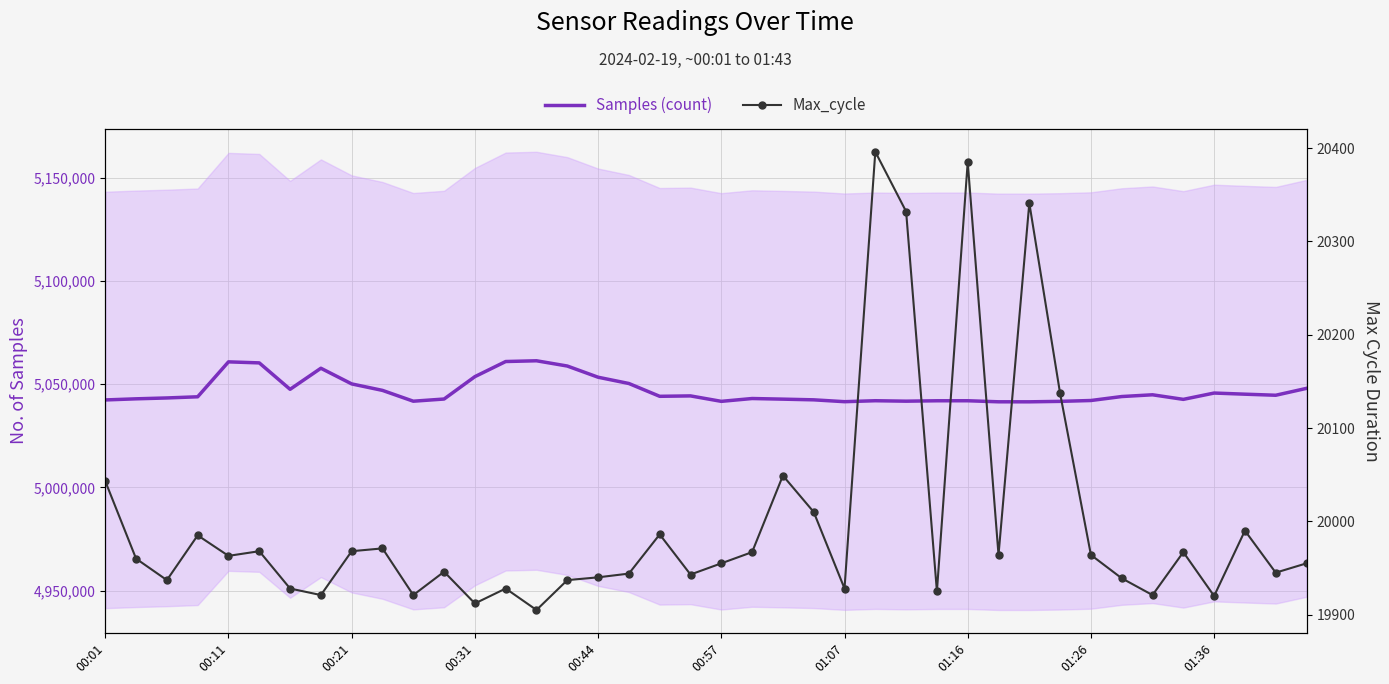

True or false: Max_cycle and Samples (count) intersect in this chart.

False